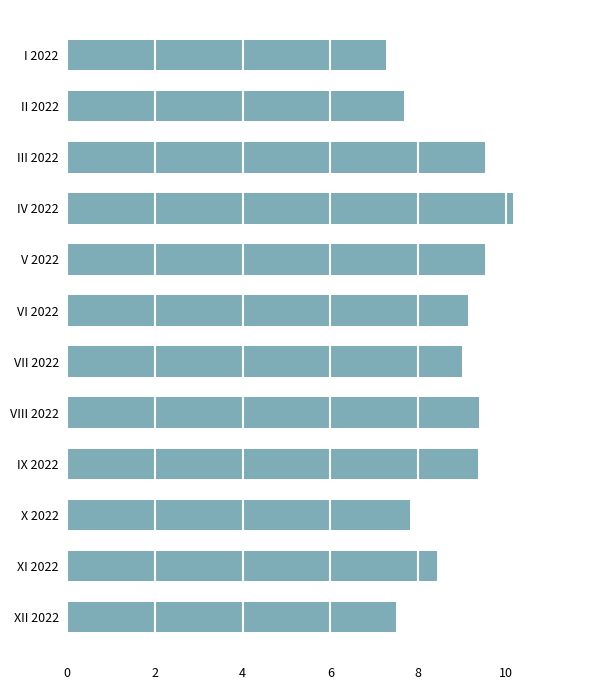

What is the difference between the second highest and minimum values?

2.3